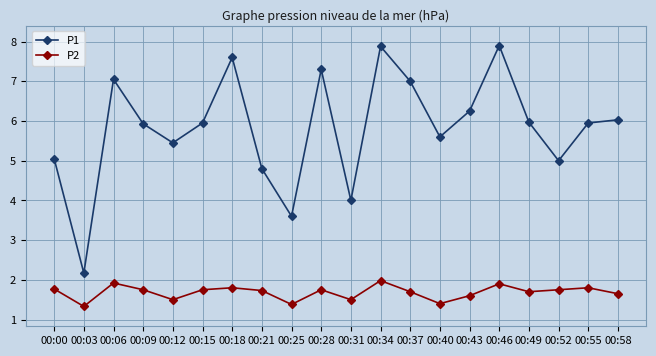

What are all the series names shown in the legend?

P1, P2